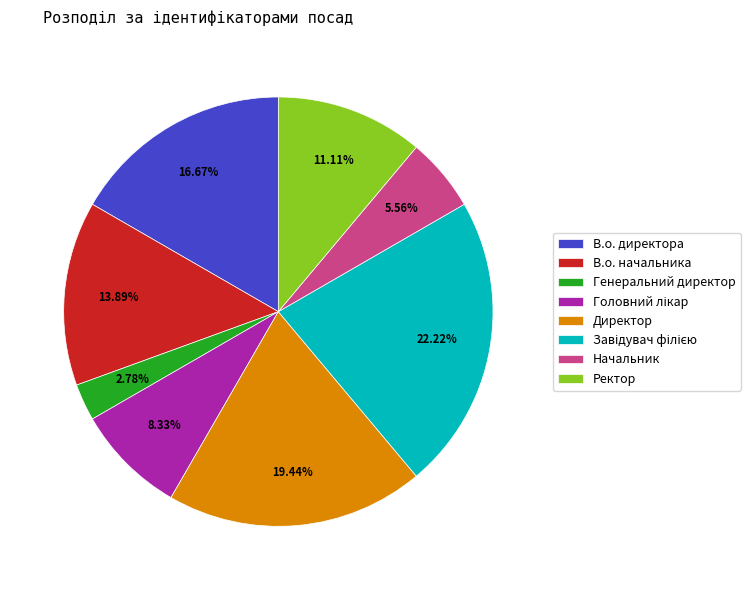

Which category has the smallest portion of the pie?

Генеральний директор